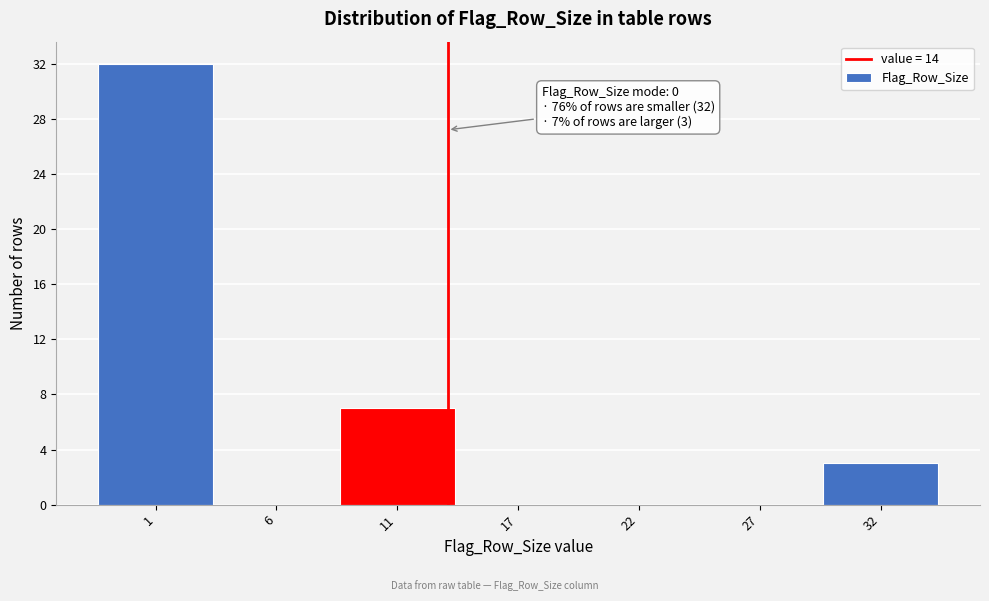

Reading left to right, list all the values displayed in this chart.

1=32	6=0	11=7	17=0	22=0	27=0	32=3